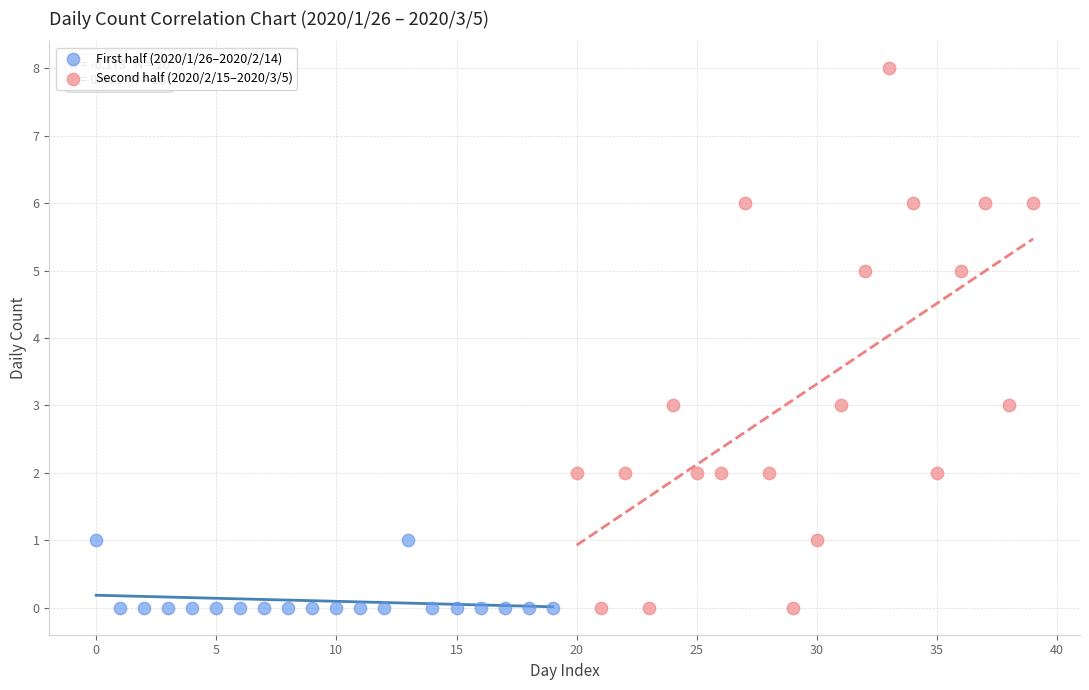

Which series has the widest spread of Y values?

Second half (2020/2/15–2020/3/5)